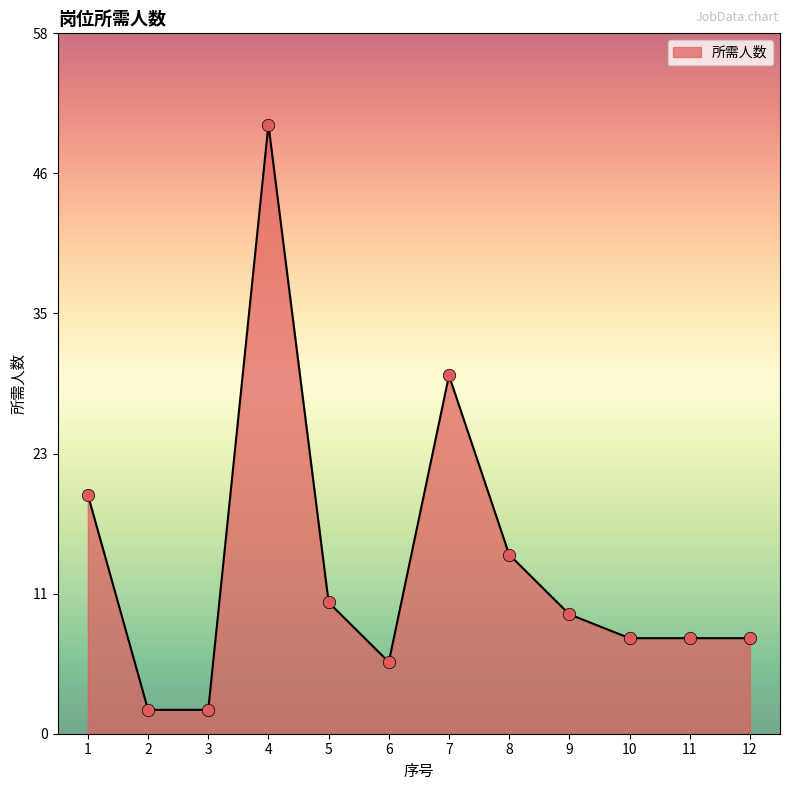

What is the change in value from 2 to 12?

+6